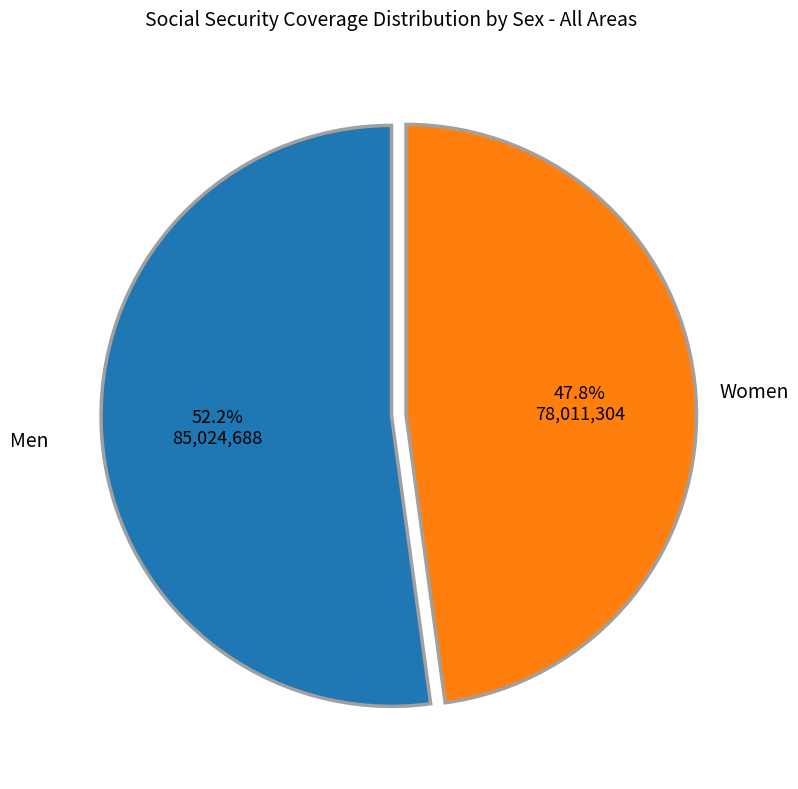

How many segments does this pie chart have?

2